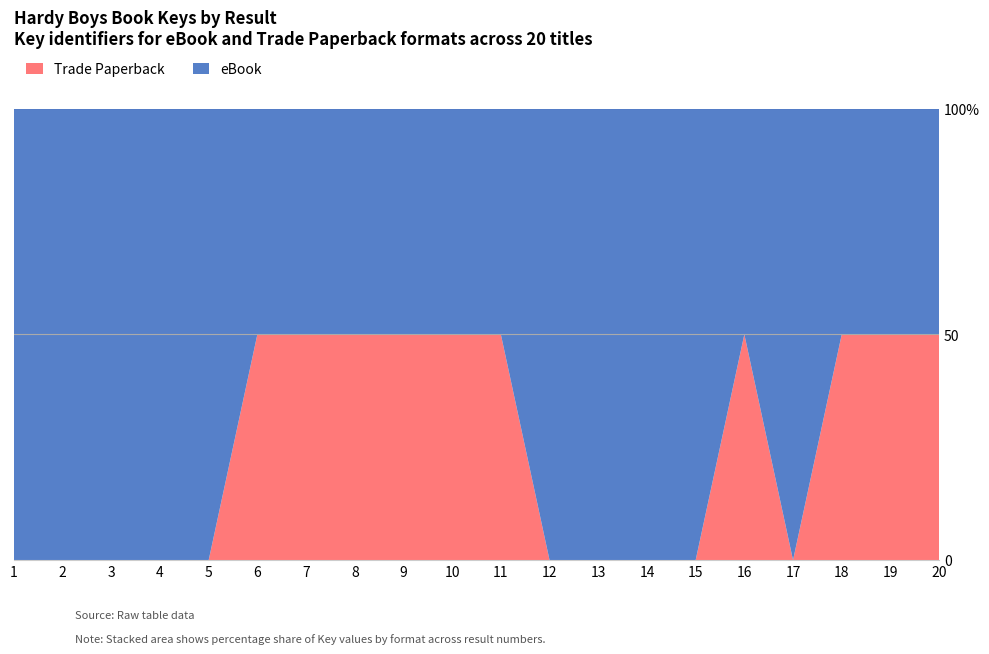

Reading left to right, what are all the values shown in this chart?

eBook Key: 18840771	16712496	16717508	16706491	1684836	3336	20403108	20595665	19455478	19265938	16721330	16721265	1823507	1823509	1821192	1823505	1821195	1684833	1684829	1280712
Trade Paperback Key: 0	0	0	0	0	3336	20403108	20595665	19455478	19265938	16721330	0	0	0	0	1823505	0	1684833	1684829	1280712